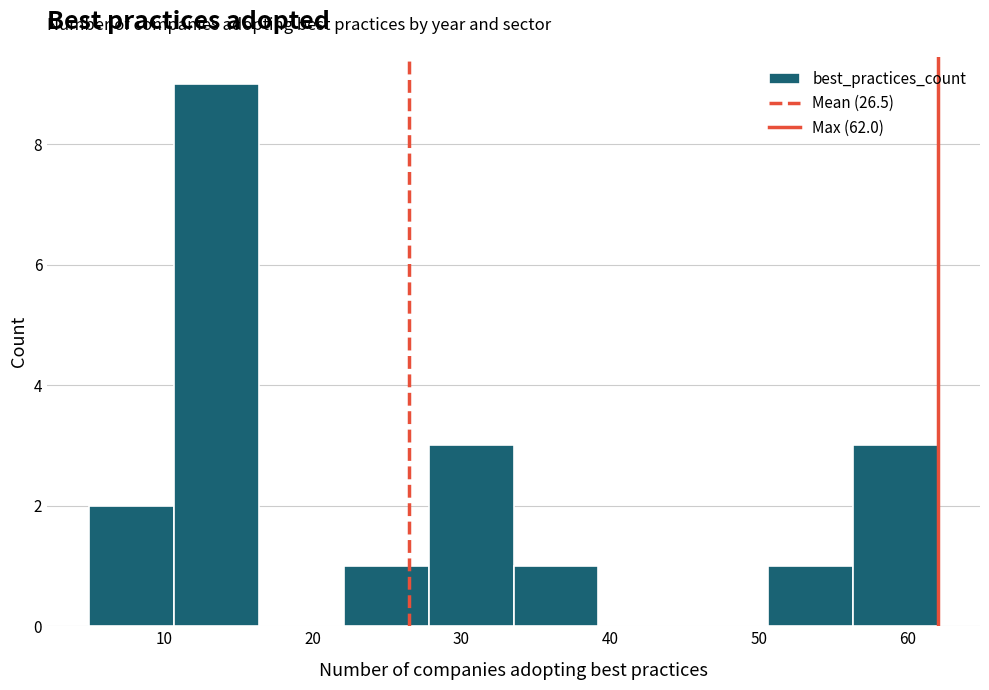

Over which range of the x-axis is the bar tallest?

10.7 to 16.4